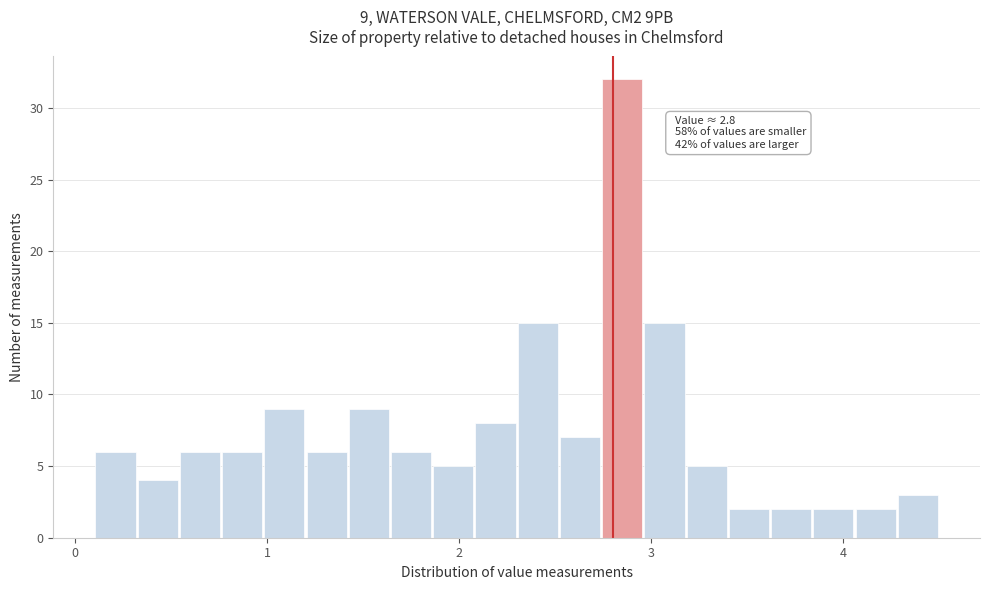

Read against the x-axis, roughly where is the centre of the tallest bar?

2.9